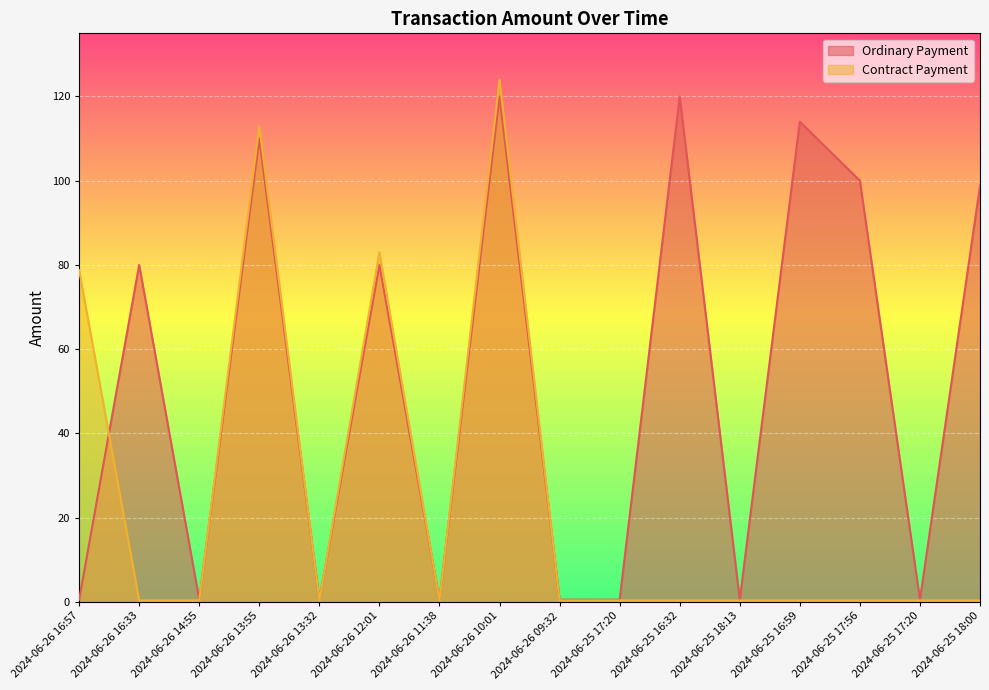

Rank the series by their maximum value, from highest to lowest.

Contract Payment, Ordinary Payment